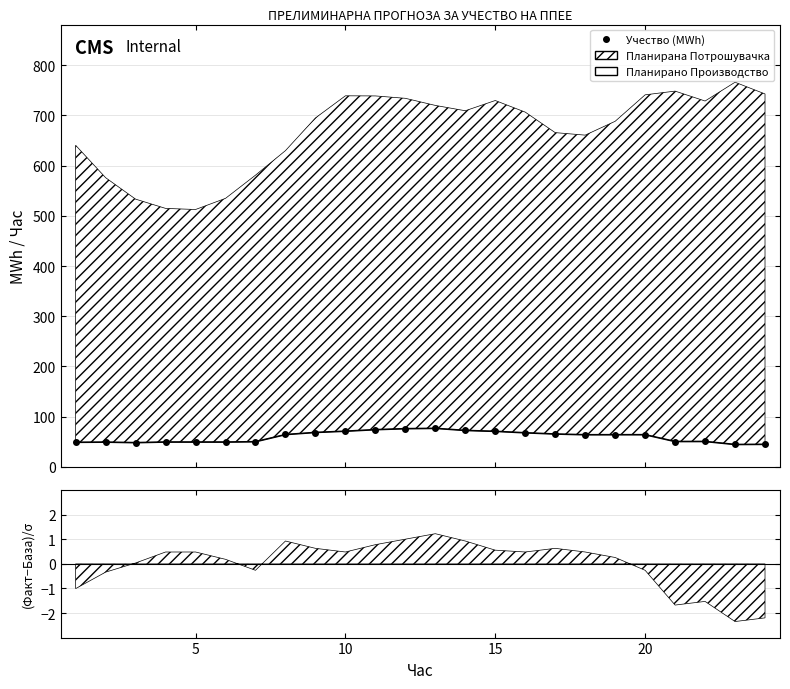

True or false: Планирано Производство од ППЕЕ has a value of 70.7 at 10.

True